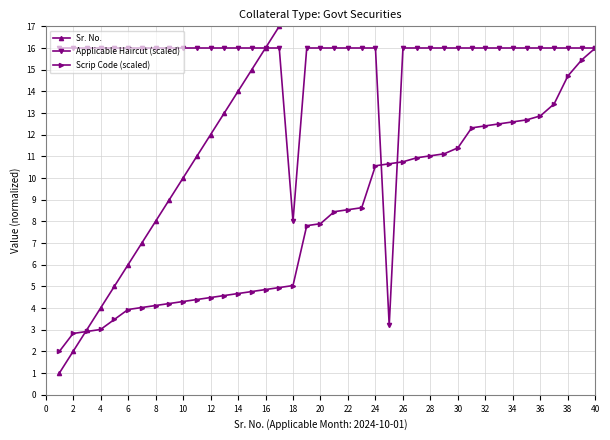

How many intersections are there between Applicable Haircut (scaled) and Scrip Code (scaled)?

2